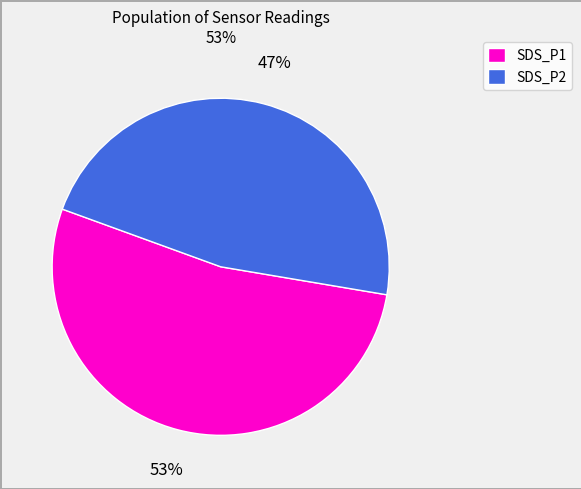

Is there any slice that represents more than half of the pie?

Yes